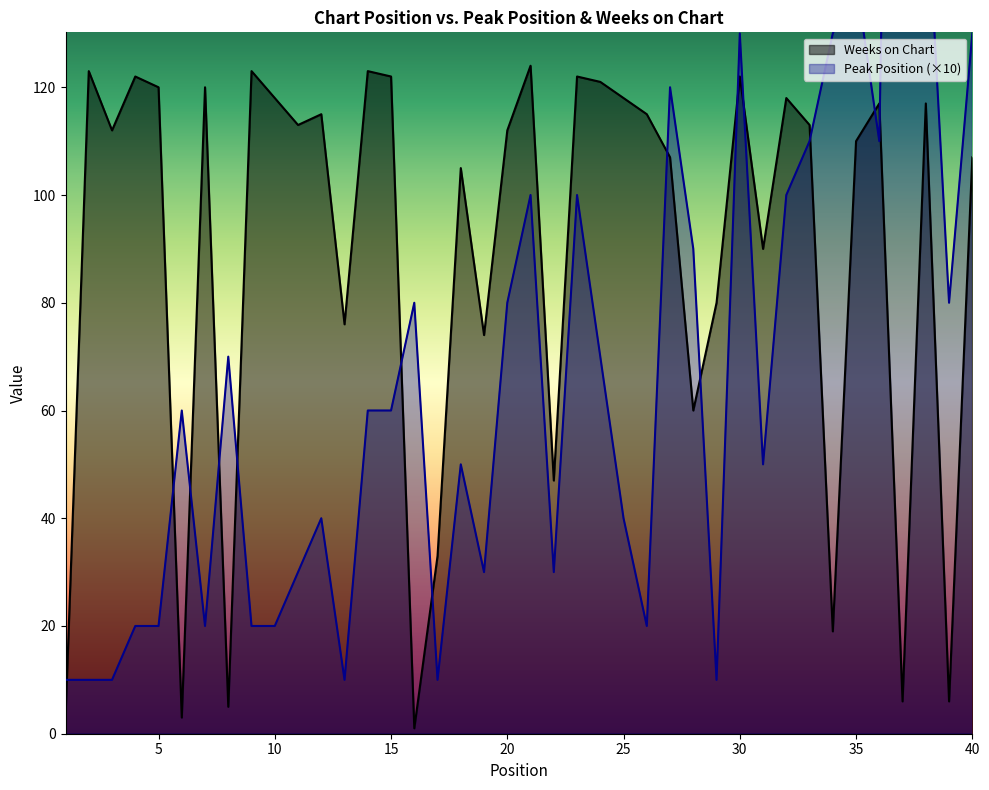

Between 20 and 33, which series saw the biggest shift?

Peak Position